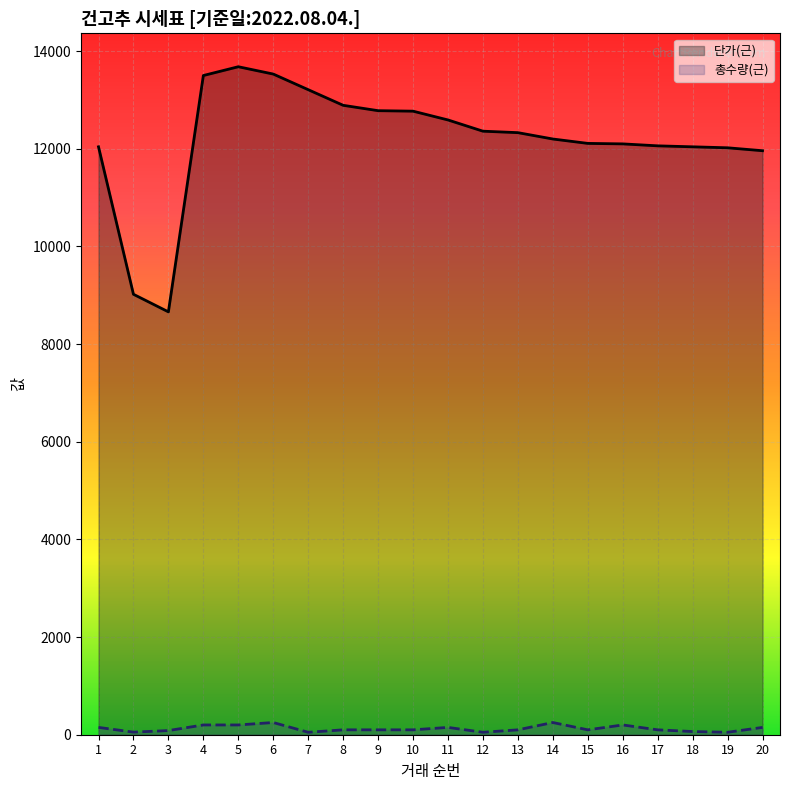

What is the difference between the 단가(근) values at 7 and 5?

470